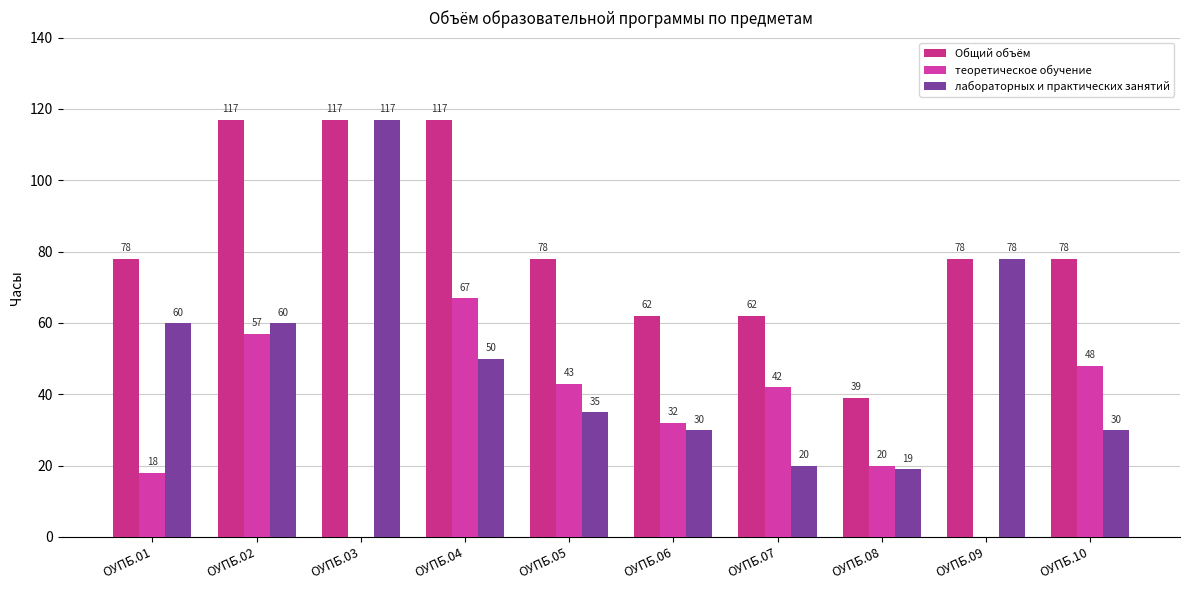

What are all the series names shown in the legend?

Общий объём, теоретическое обучение, лабораторных и практических занятий